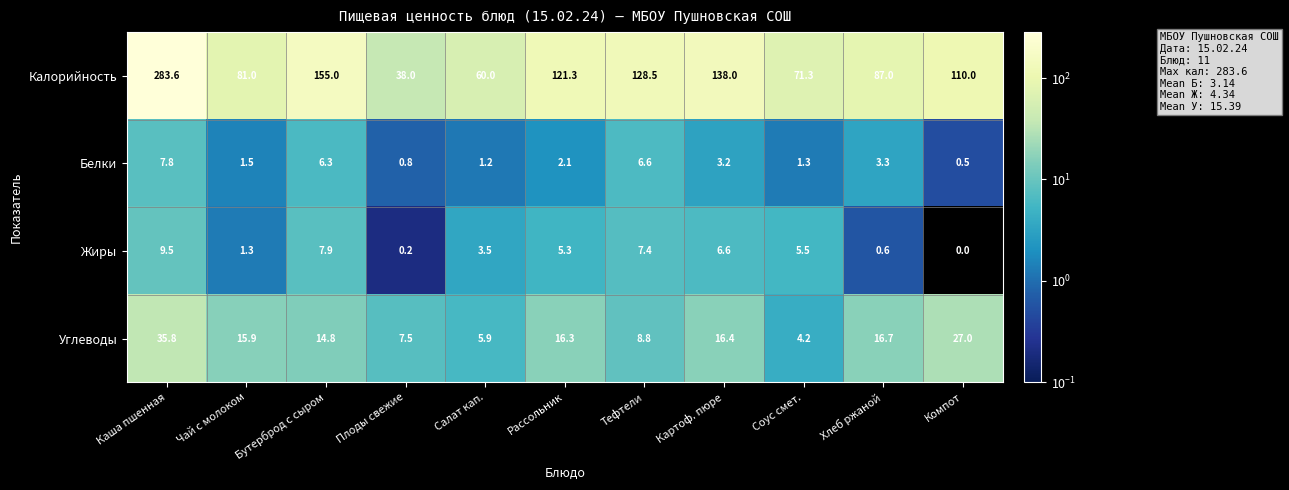

At how many categories does at least one series exceed 245?

1